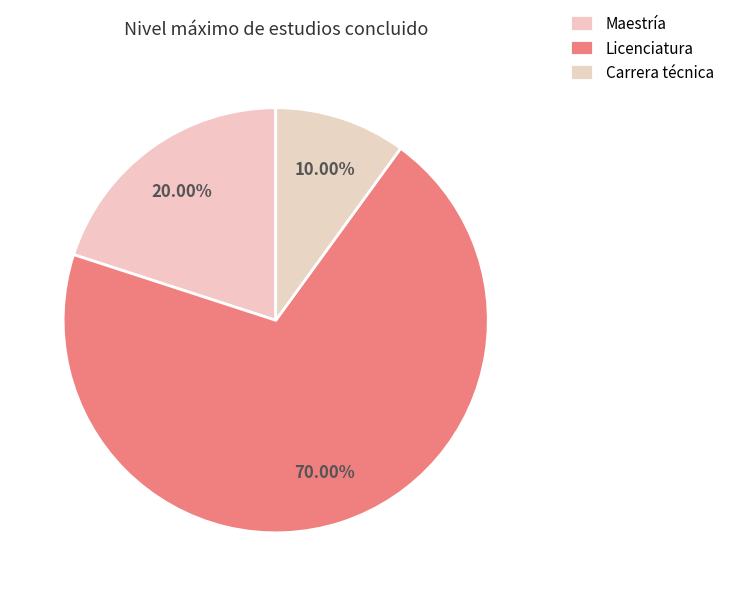

What percentage do Carrera técnica and Licenciatura together represent?

80.0%